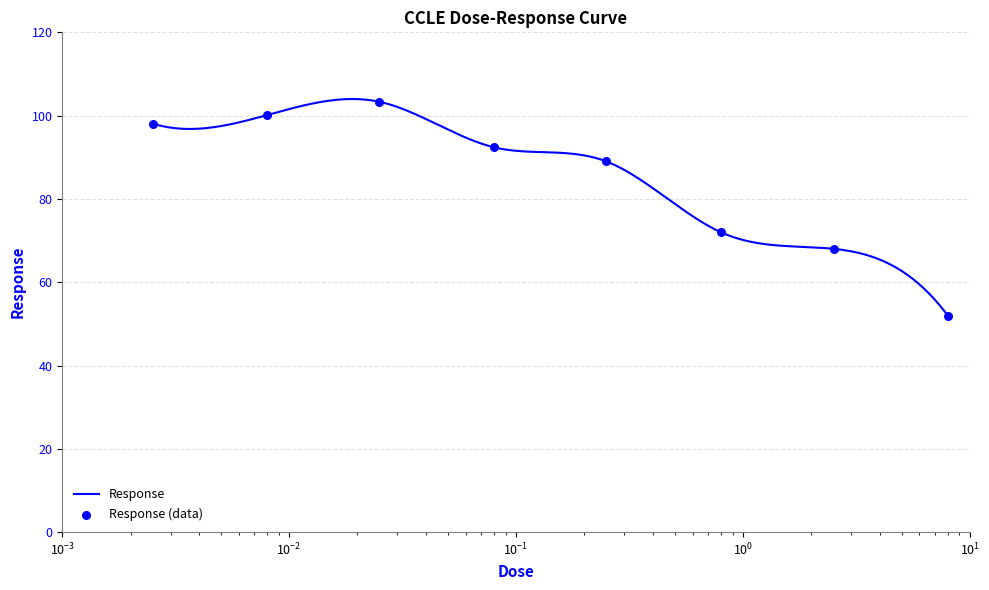

Which has a higher value, 8.0 or 0.0025?

0.0025